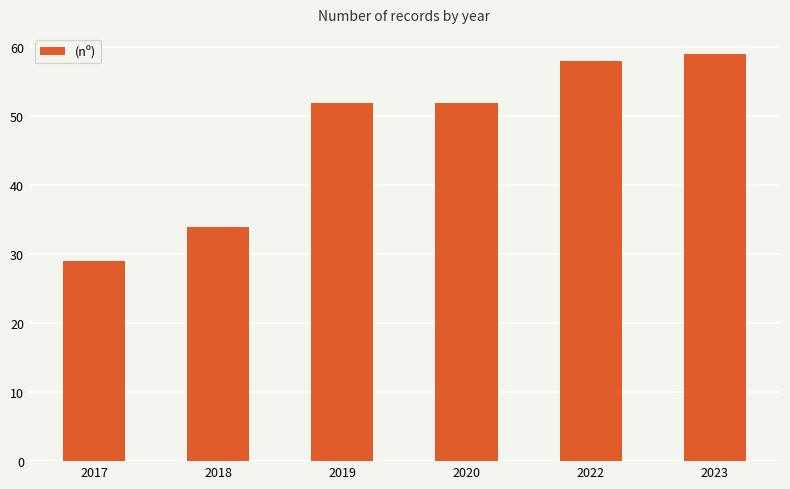

Is it true that the value at 2019 is 12?

False